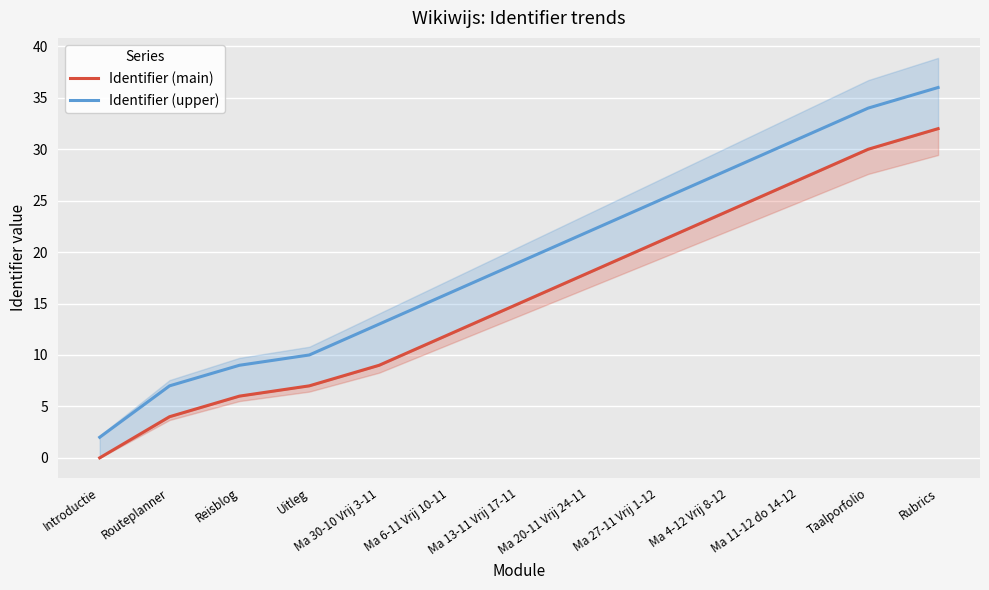

Which series changed the most between Ma 30-10 Vrij 3-11 and Ma 6-11 Vrij 10-11?

Identifier (main)